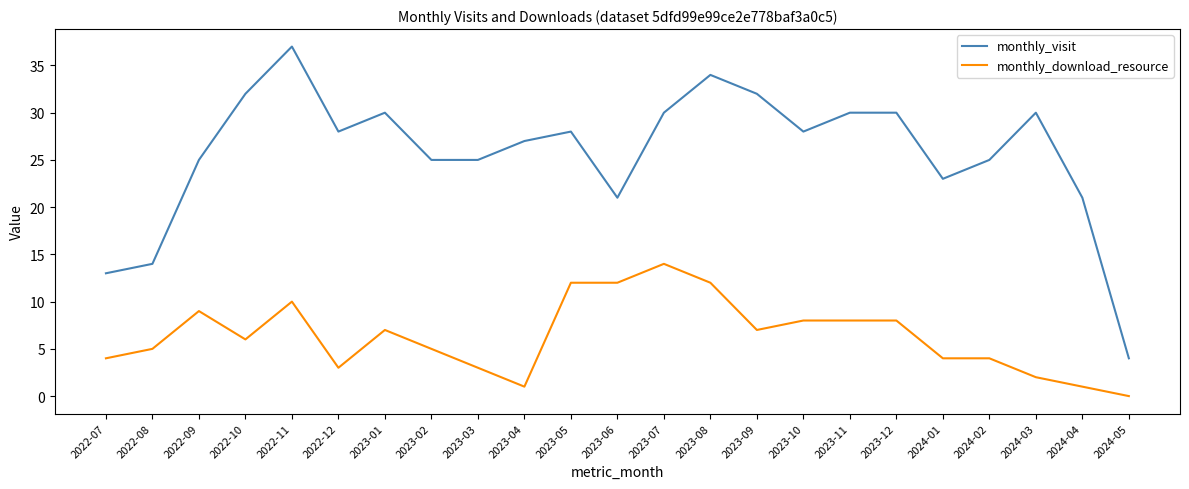

Does the chart have visible grid lines?

No